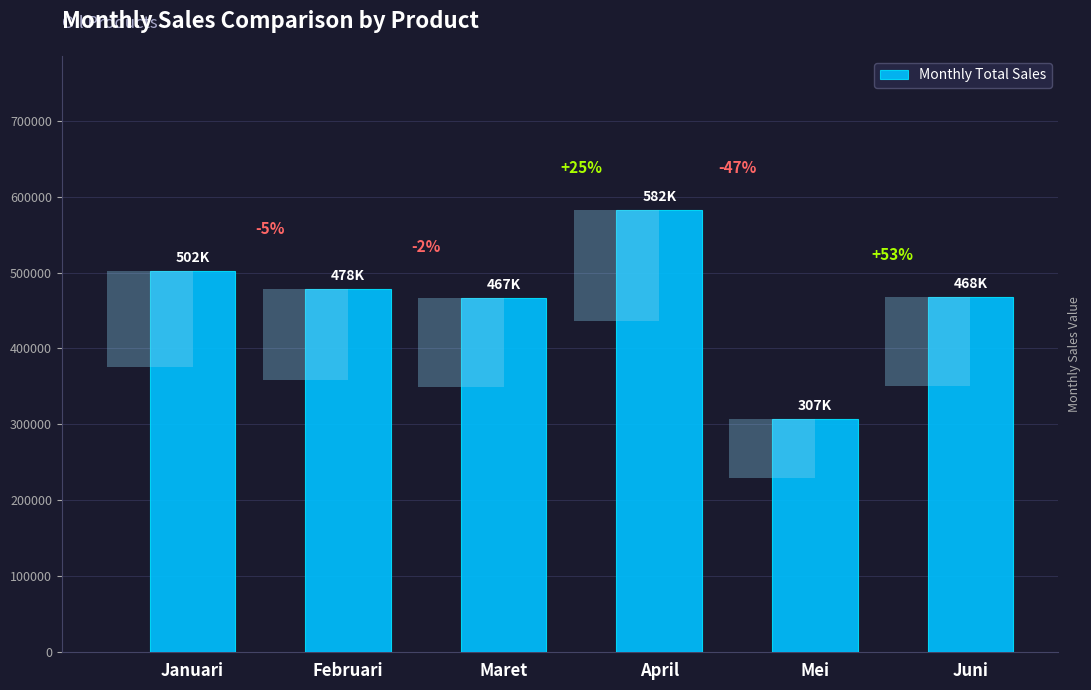

List the labels in order of value, smallest first.

Mei, Maret, Juni, Februari, Januari, April